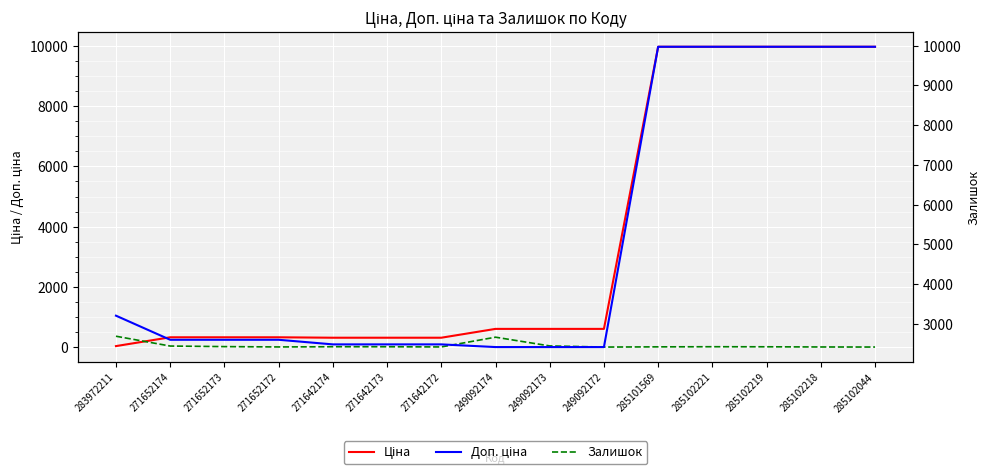

What is the sum of all Доп. ціна values?

75566.6